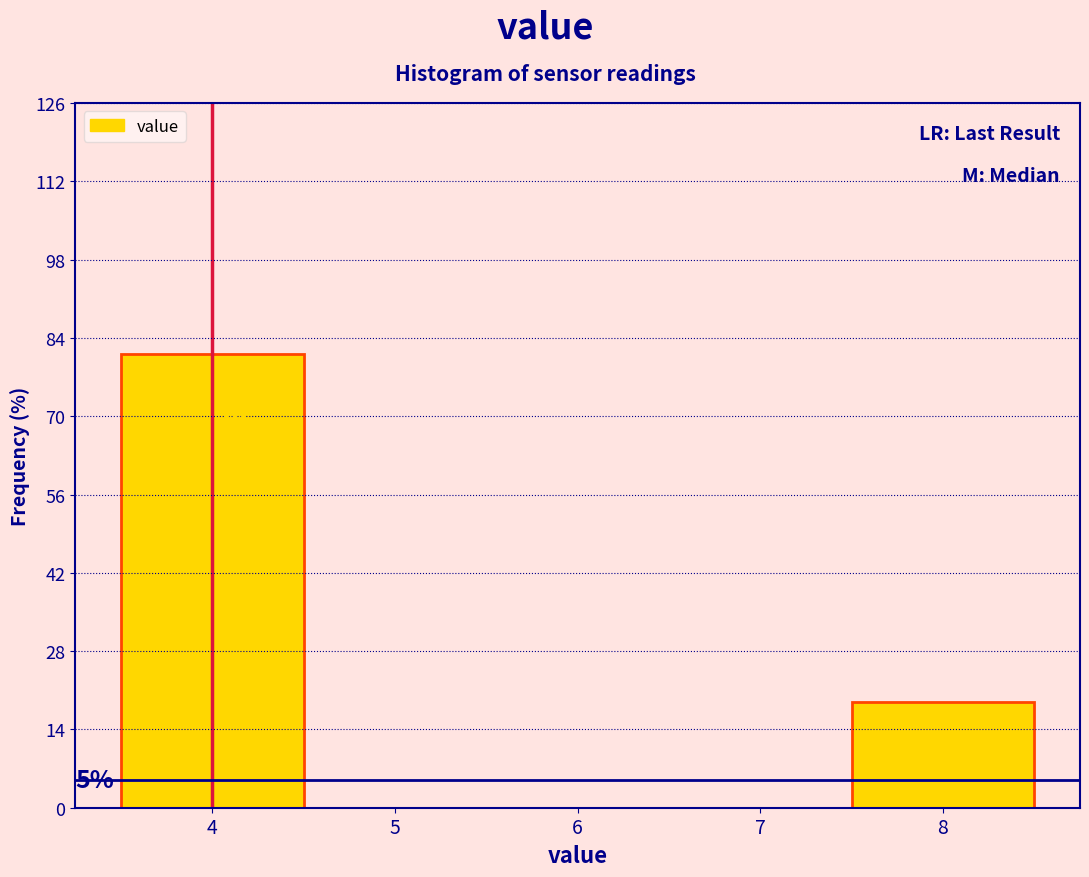

Which range on the x-axis has the tallest bar?

3.5 to 4.5